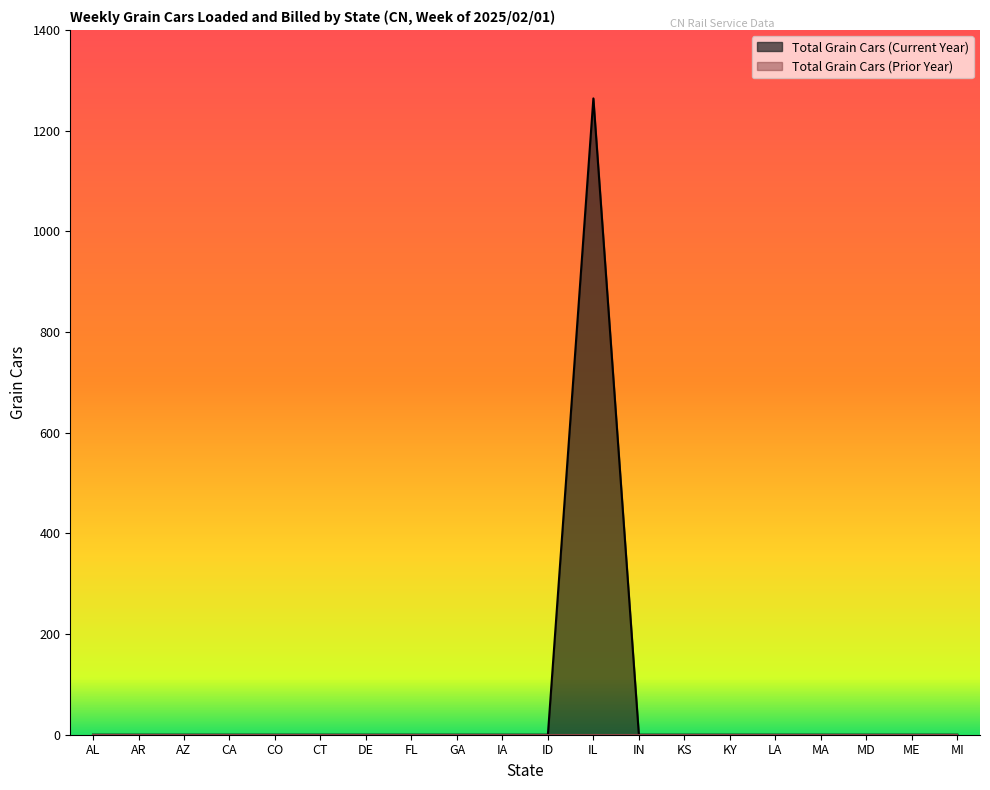

At which category does the chart reach its minimum across all series?

AL